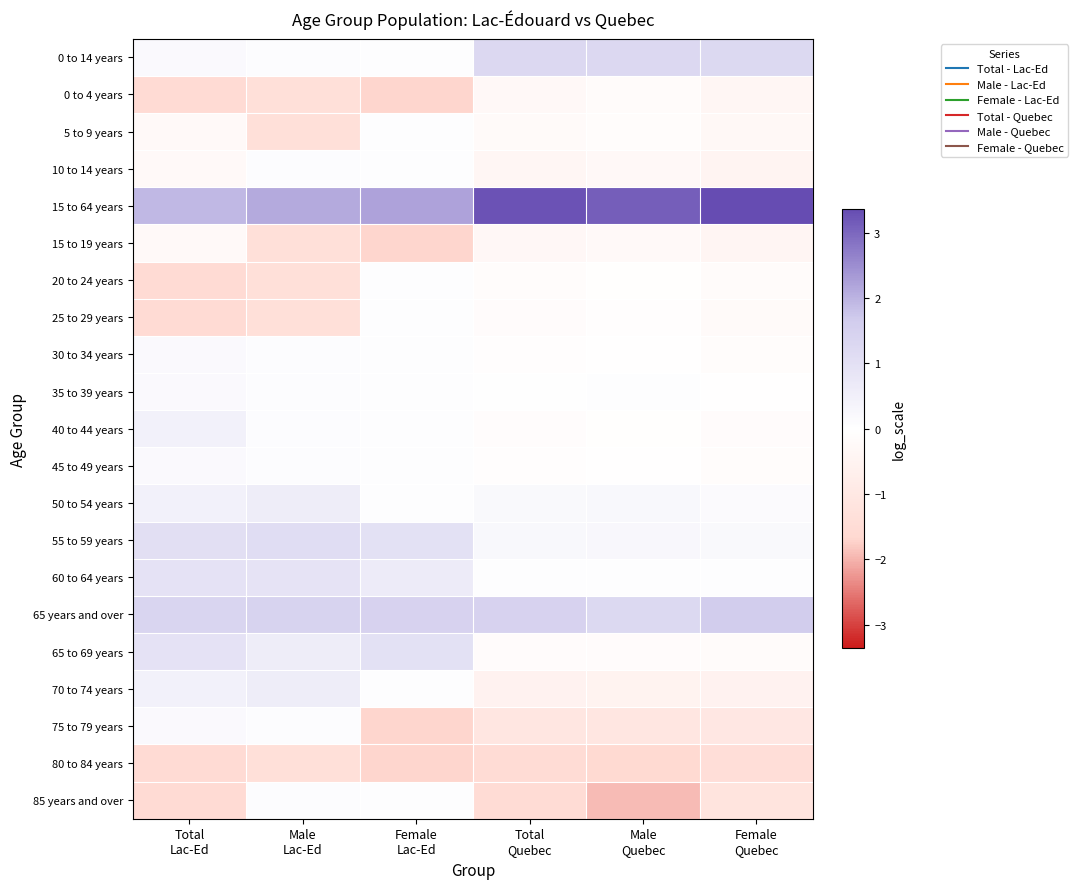

Reading right to left, extract all data points from this chart.

0 to 14 years: Female
Quebec=1.3	Male
Quebec=1.3	Total
Quebec=1.3	Female
Lac-Ed=0.0	Male
Lac-Ed=0.1	Total
Lac-Ed=0.2
0 to 4 years: Female
Quebec=-0.4	Male
Quebec=-0.2	Total
Quebec=-0.3	Female
Lac-Ed=-1.7	Male
Lac-Ed=-1.4	Total
Lac-Ed=-1.5
5 to 9 years: Female
Quebec=-0.3	Male
Quebec=-0.1	Total
Quebec=-0.2	Female
Lac-Ed=0.0	Male
Lac-Ed=-1.4	Total
Lac-Ed=-0.3
10 to 14 years: Female
Quebec=-0.5	Male
Quebec=-0.3	Total
Quebec=-0.4	Female
Lac-Ed=0.0	Male
Lac-Ed=0.1	Total
Lac-Ed=-0.3
15 to 64 years: Female
Quebec=3.4	Male
Quebec=3.1	Total
Quebec=3.3	Female
Lac-Ed=2.2	Male
Lac-Ed=2.1	Total
Lac-Ed=1.9
15 to 19 years: Female
Quebec=-0.4	Male
Quebec=-0.2	Total
Quebec=-0.3	Female
Lac-Ed=-1.7	Male
Lac-Ed=-1.4	Total
Lac-Ed=-0.3
20 to 24 years: Female
Quebec=-0.2	Male
Quebec=-0.0	Total
Quebec=-0.1	Female
Lac-Ed=0.0	Male
Lac-Ed=-1.4	Total
Lac-Ed=-1.5
25 to 29 years: Female
Quebec=-0.2	Male
Quebec=-0.1	Total
Quebec=-0.1	Female
Lac-Ed=0.0	Male
Lac-Ed=-1.4	Total
Lac-Ed=-1.5
30 to 34 years: Female
Quebec=-0.1	Male
Quebec=-0.0	Total
Quebec=-0.1	Female
Lac-Ed=0.0	Male
Lac-Ed=0.1	Total
Lac-Ed=0.2
35 to 39 years: Female
Quebec=-0.0	Male
Quebec=0.1	Total
Quebec=0.0	Female
Lac-Ed=0.0	Male
Lac-Ed=0.1	Total
Lac-Ed=0.2
40 to 44 years: Female
Quebec=-0.2	Male
Quebec=-0.0	Total
Quebec=-0.1	Female
Lac-Ed=0.0	Male
Lac-Ed=0.1	Total
Lac-Ed=0.5
45 to 49 years: Female
Quebec=-0.1	Male
Quebec=-0.0	Total
Quebec=-0.1	Female
Lac-Ed=0.0	Male
Lac-Ed=0.1	Total
Lac-Ed=0.2
50 to 54 years: Female
Quebec=0.2	Male
Quebec=0.2	Total
Quebec=0.2	Female
Lac-Ed=0.0	Male
Lac-Ed=0.6	Total
Lac-Ed=0.5
55 to 59 years: Female
Quebec=0.2	Male
Quebec=0.2	Total
Quebec=0.2	Female
Lac-Ed=1.0	Male
Lac-Ed=1.1	Total
Lac-Ed=1.0
60 to 64 years: Female
Quebec=0.0	Male
Quebec=0.1	Total
Quebec=0.1	Female
Lac-Ed=0.6	Male
Lac-Ed=0.9	Total
Lac-Ed=0.9
65 years and over: Female
Quebec=1.6	Male
Quebec=1.3	Total
Quebec=1.4	Female
Lac-Ed=1.5	Male
Lac-Ed=1.4	Total
Lac-Ed=1.3
65 to 69 years: Female
Quebec=-0.2	Male
Quebec=-0.1	Total
Quebec=-0.2	Female
Lac-Ed=1.0	Male
Lac-Ed=0.6	Total
Lac-Ed=0.9
70 to 74 years: Female
Quebec=-0.5	Male
Quebec=-0.5	Total
Quebec=-0.5	Female
Lac-Ed=0.0	Male
Lac-Ed=0.6	Total
Lac-Ed=0.5
75 to 79 years: Female
Quebec=-1.0	Male
Quebec=-1.1	Total
Quebec=-1.1	Female
Lac-Ed=-1.7	Male
Lac-Ed=0.1	Total
Lac-Ed=0.2
80 to 84 years: Female
Quebec=-1.4	Male
Quebec=-1.6	Total
Quebec=-1.5	Female
Lac-Ed=-1.7	Male
Lac-Ed=-1.4	Total
Lac-Ed=-1.5
85 years and over: Female
Quebec=-1.2	Male
Quebec=-1.9	Total
Quebec=-1.5	Female
Lac-Ed=0.0	Male
Lac-Ed=0.1	Total
Lac-Ed=-1.5